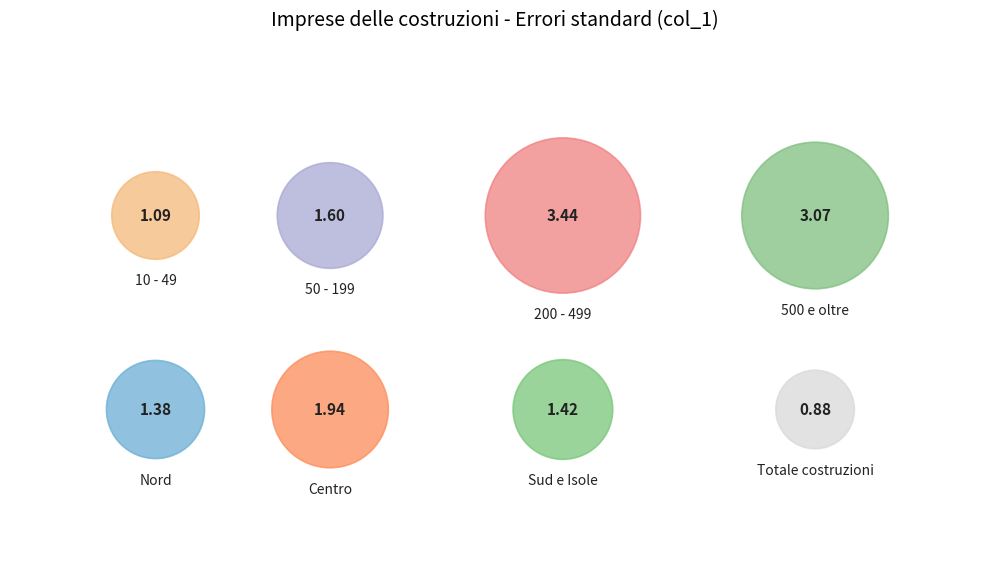

The Totale costruzioni slice represents 6% of the pie. True or false?

True